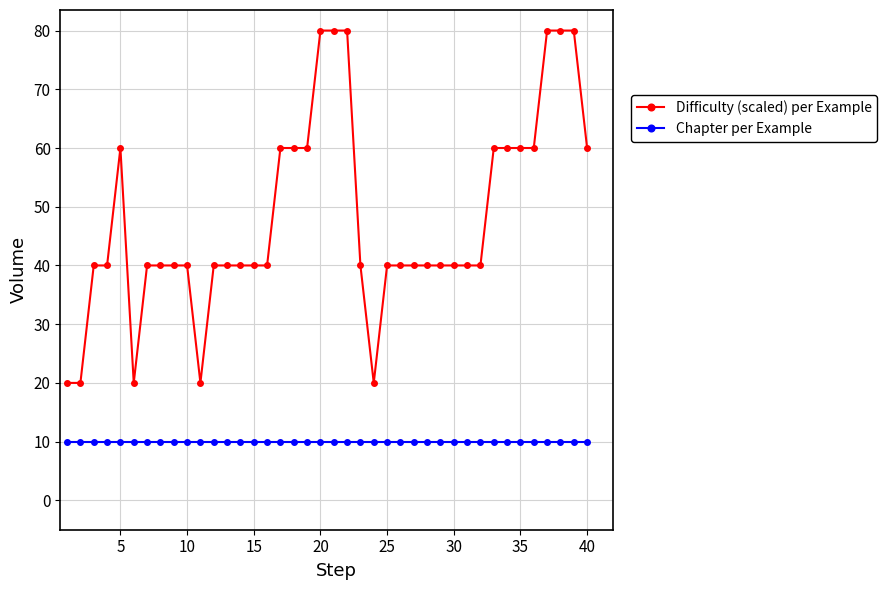

What is the smallest value displayed?

10